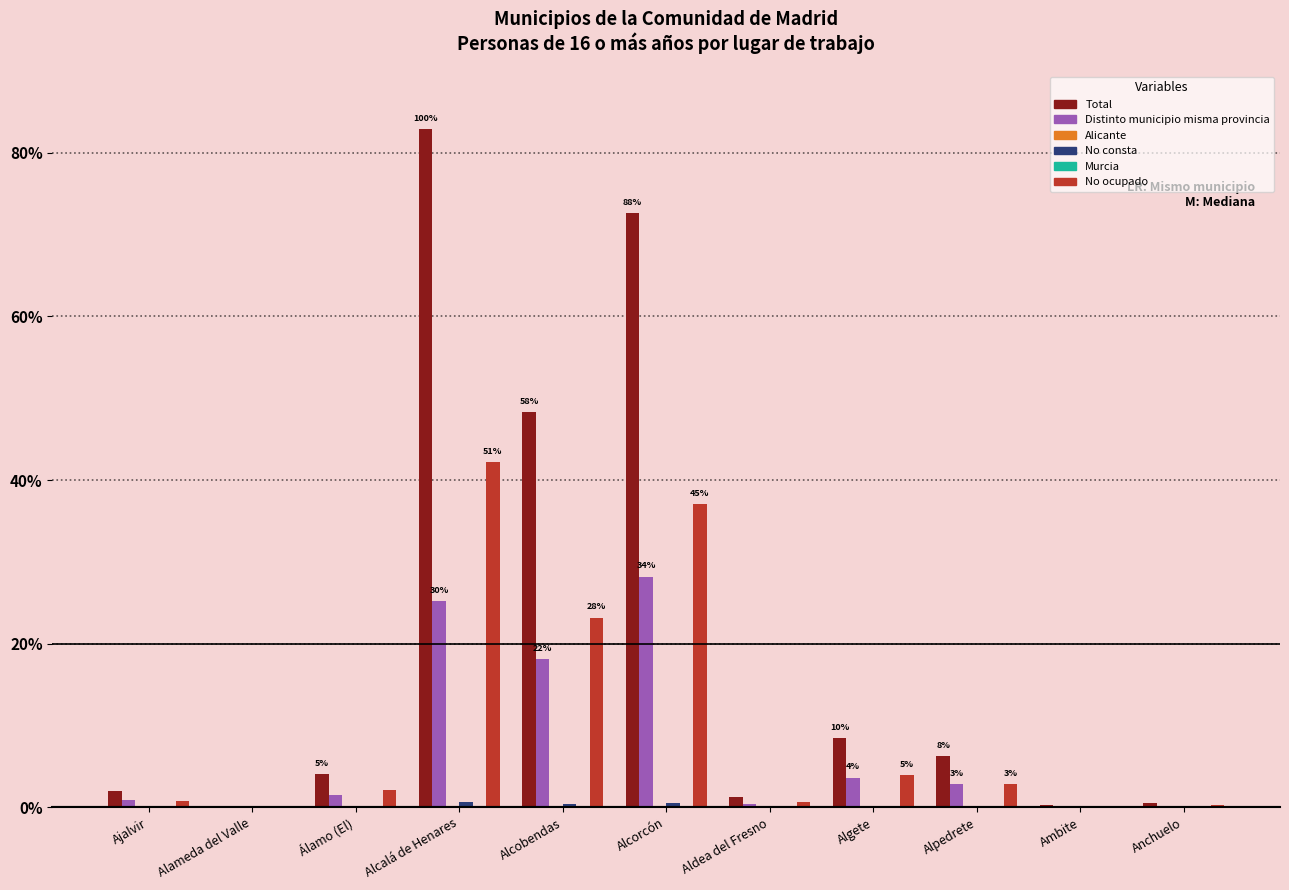

What is the label of the 6th bar from the left?

Alcorcón